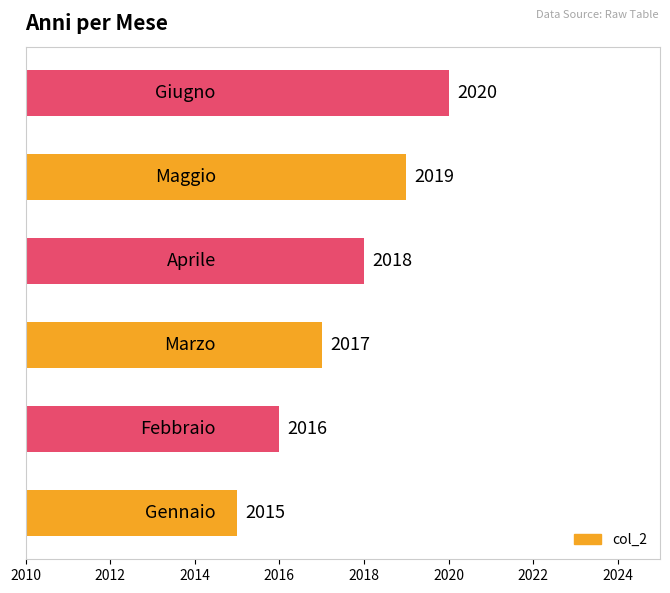

What is the minimum value shown in the chart?

2015